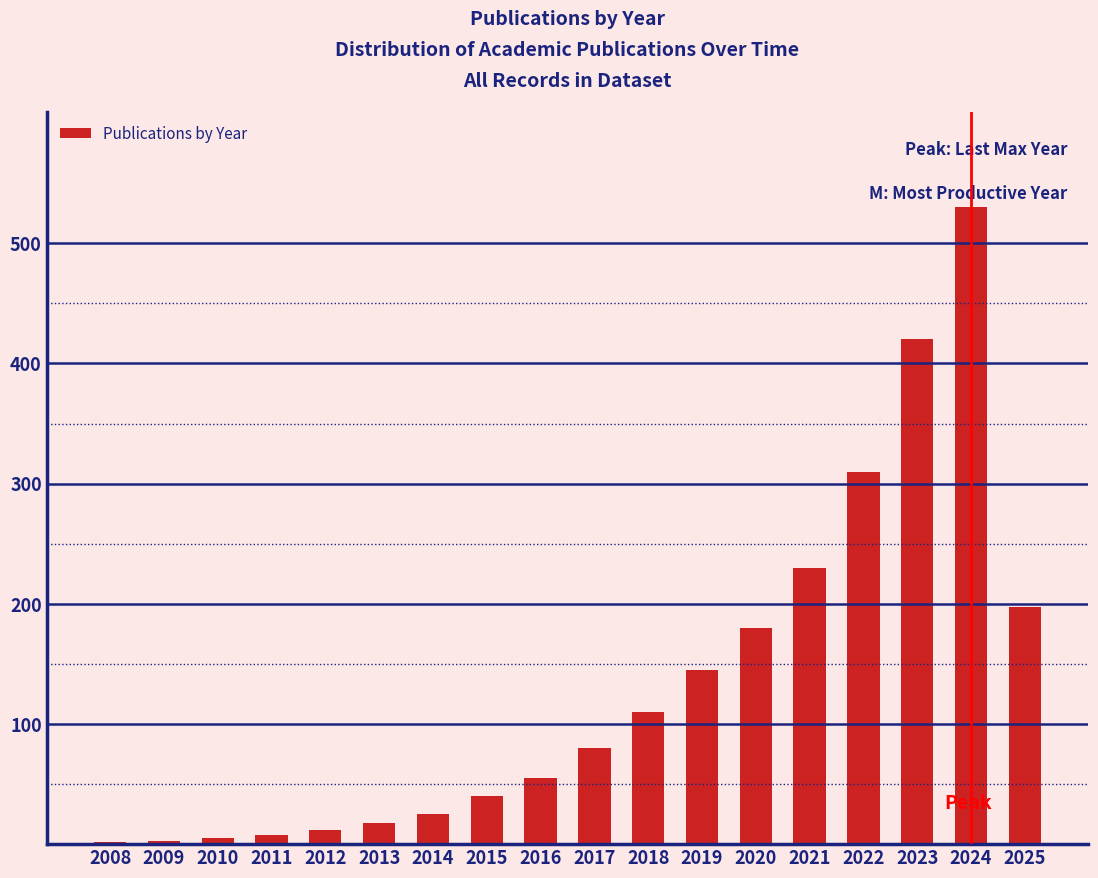

Is it true that the value at 2024 is 530?

True